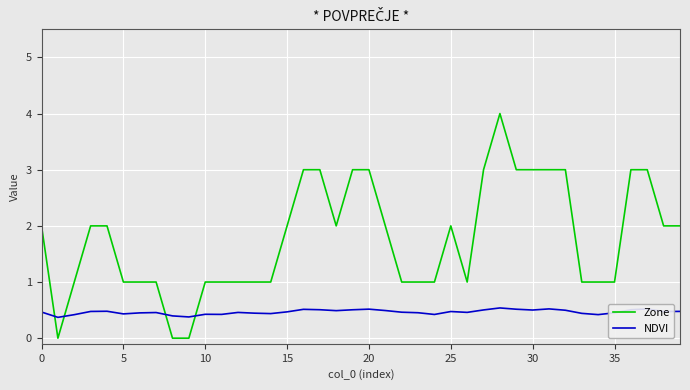

Which series has the largest total across all categories?

Zone